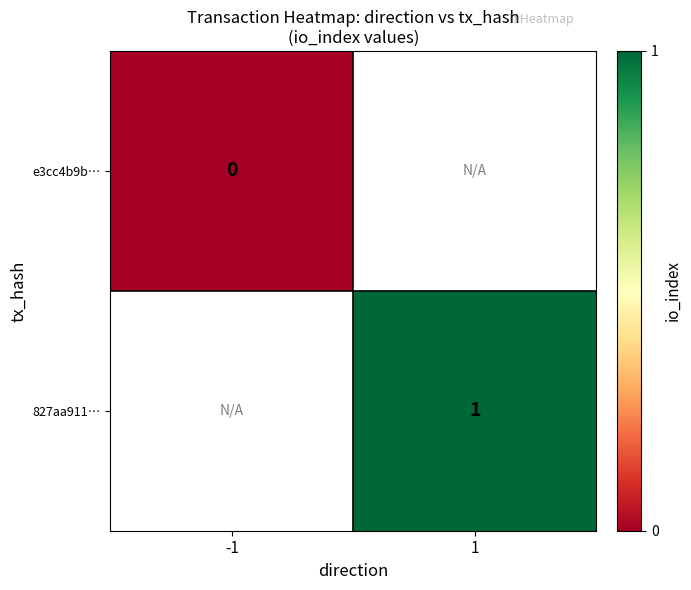

The 827aa911… series shows 2 at 1. True or false?

False